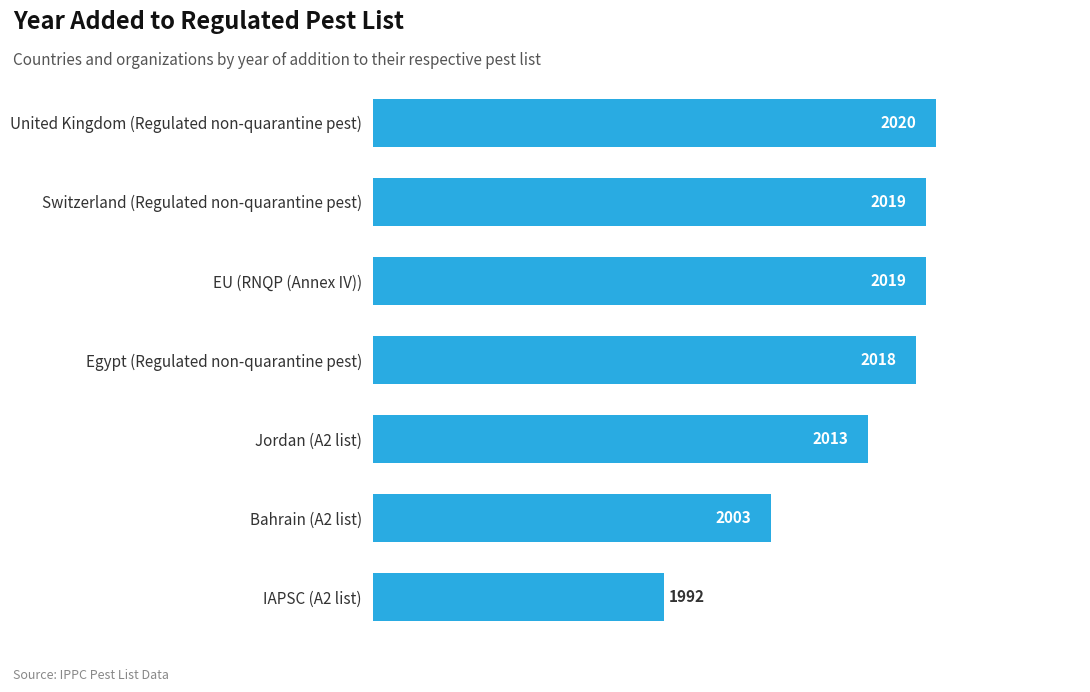

Reading bottom to top, extract all data points from this chart.

1992	2003	2013	2018	2019	2019	2020